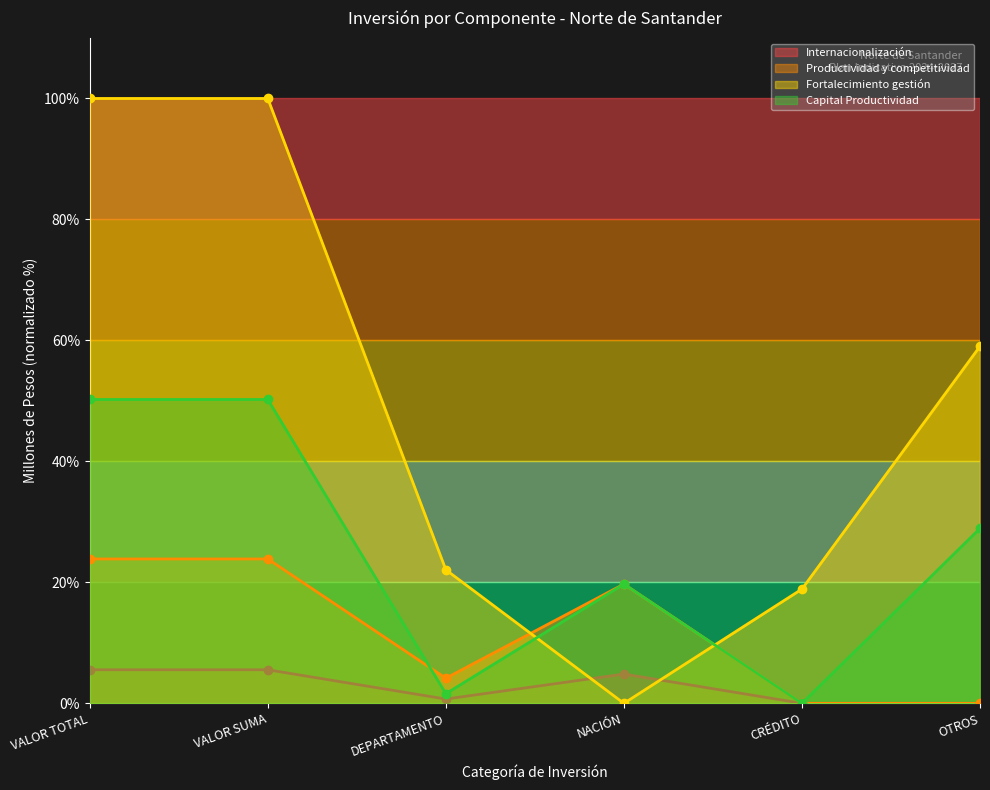

In Productividad y competitividad, how many points are lower than both neighbors (excluding endpoints)?

1